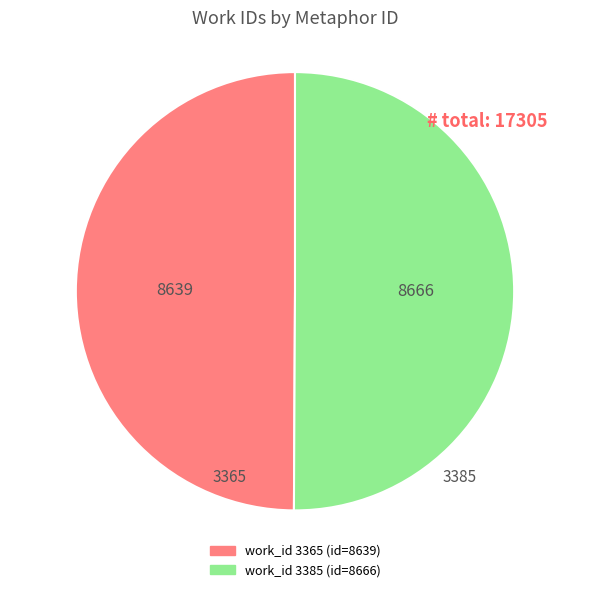

Combined, do 3365 and 3385 account for over 50%?

Yes